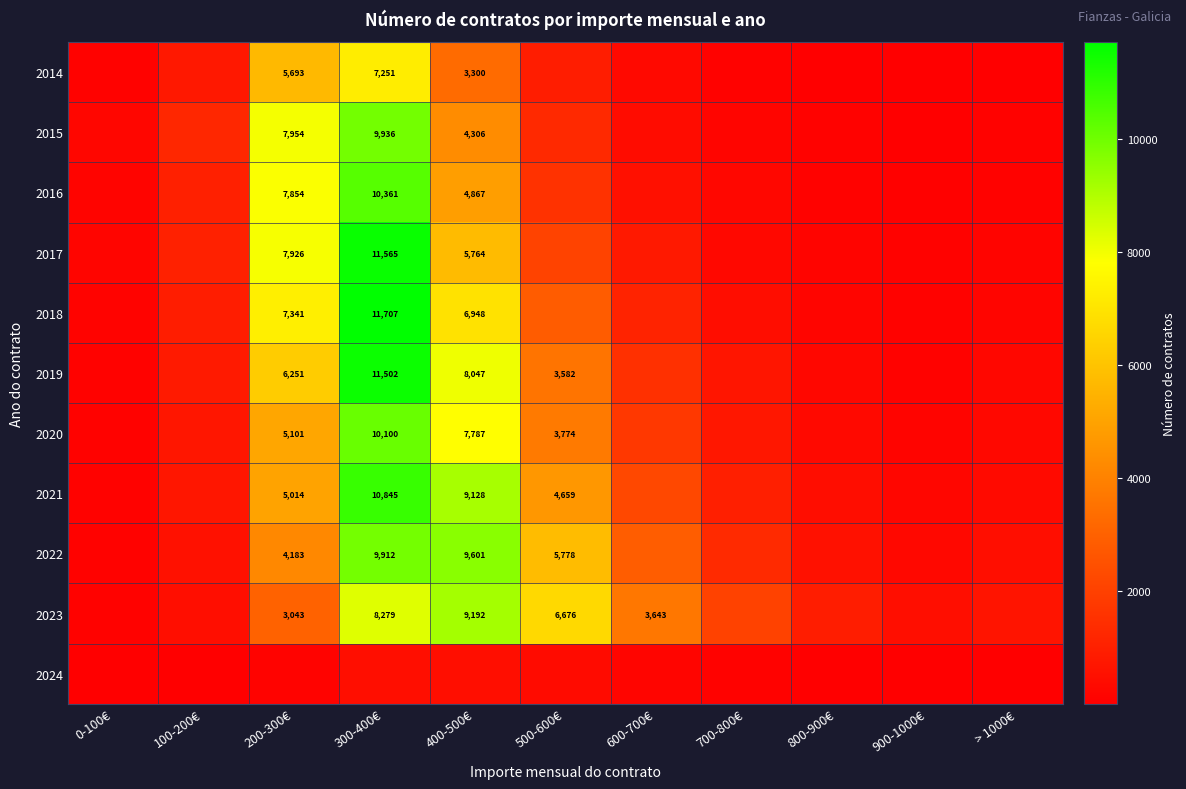

The 2022 series shows 3115 at 400-500€. True or false?

False